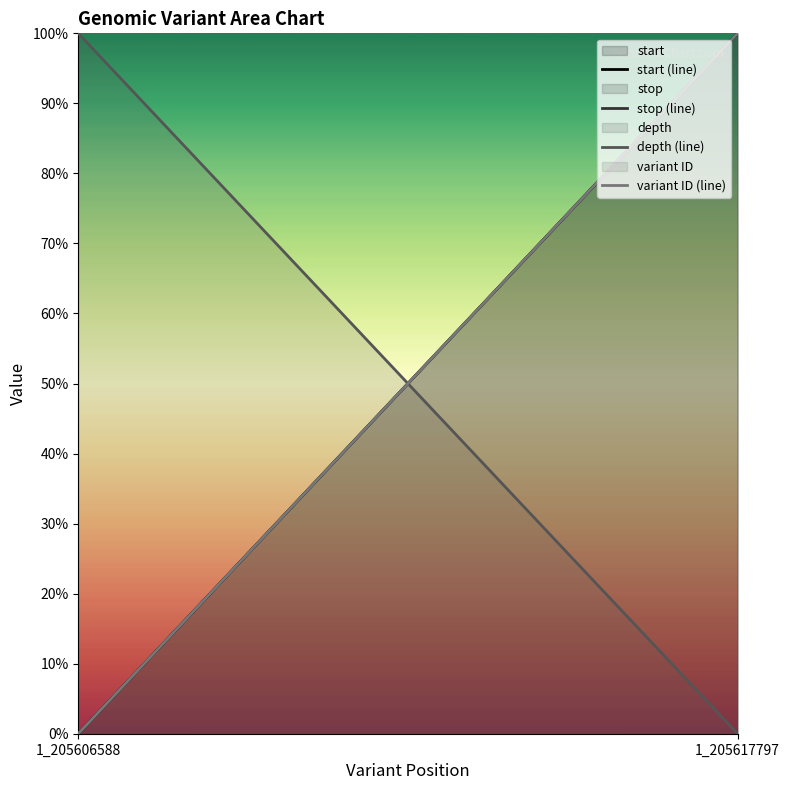

How many values in start (line) are above zero?

1